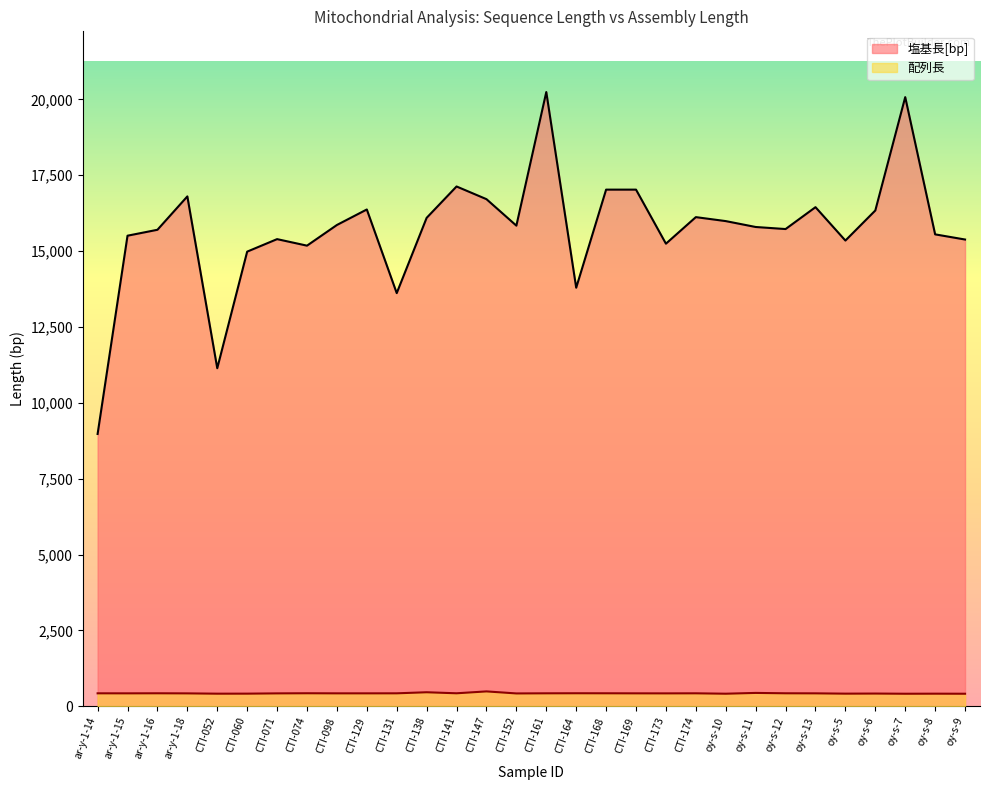

True or false: 塩基長[bp] has a value of 6879 at oy-s-6.

False